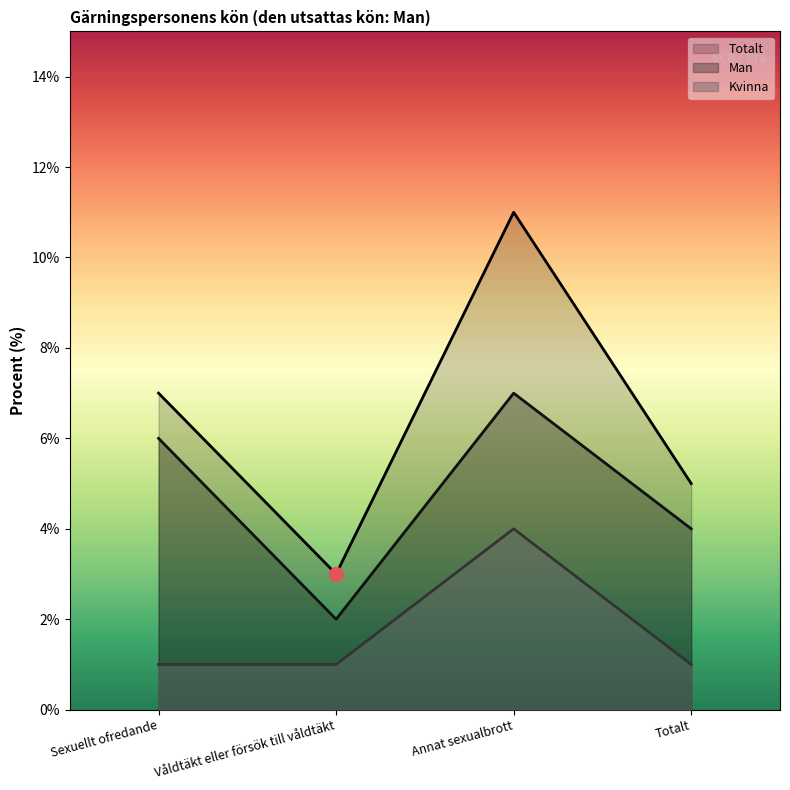

Which series has the widest spread of values?

Totalt